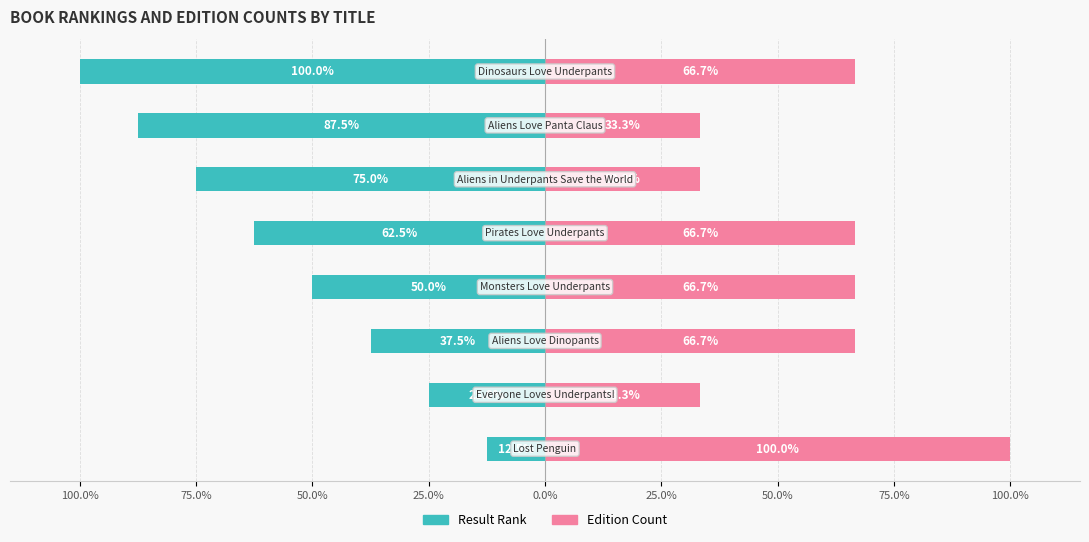

Rank the series by their average value, from highest to lowest.

Edition Count (normalized), Result Rank (normalized)